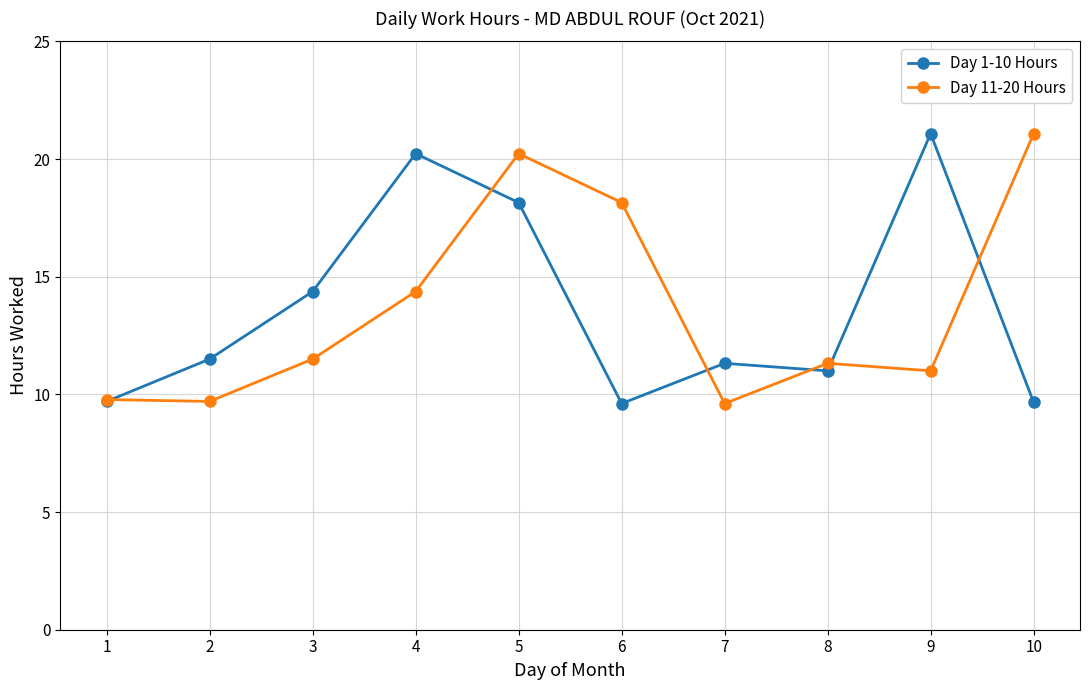

What is the maximum value shown in the chart?

21.1